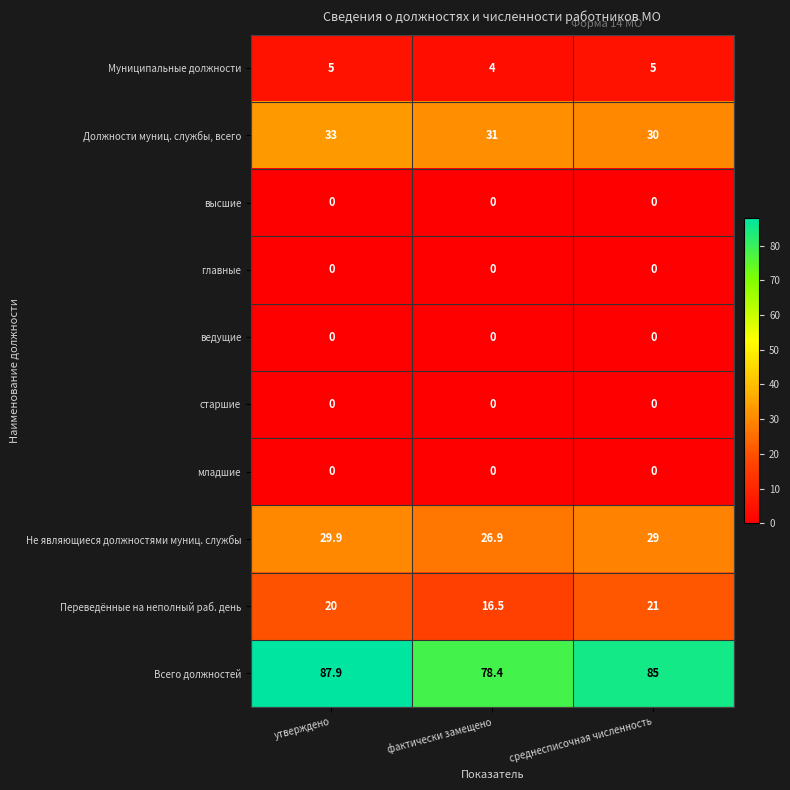

At how many categories does at least one series exceed 65?

3